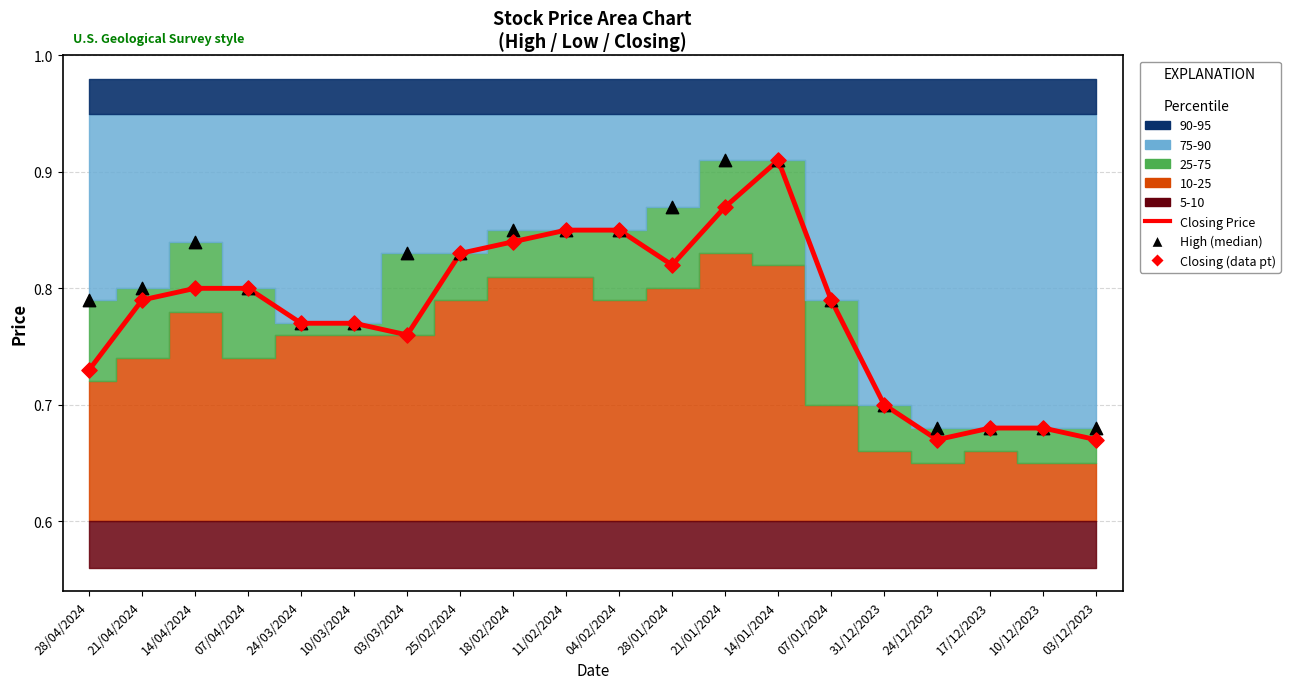

What is the total value across all series at 11/02/2024?

2.5